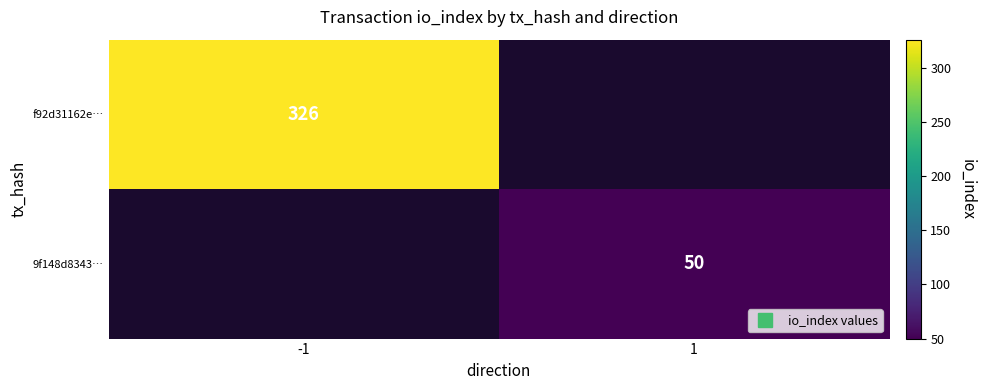

List the labels in order of 9f148d8343… value, largest first.

-1, 1